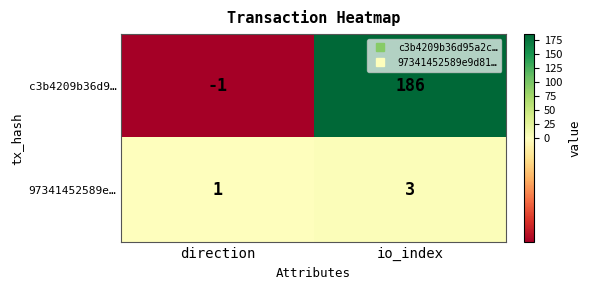

Which category has the lowest value across all series?

direction